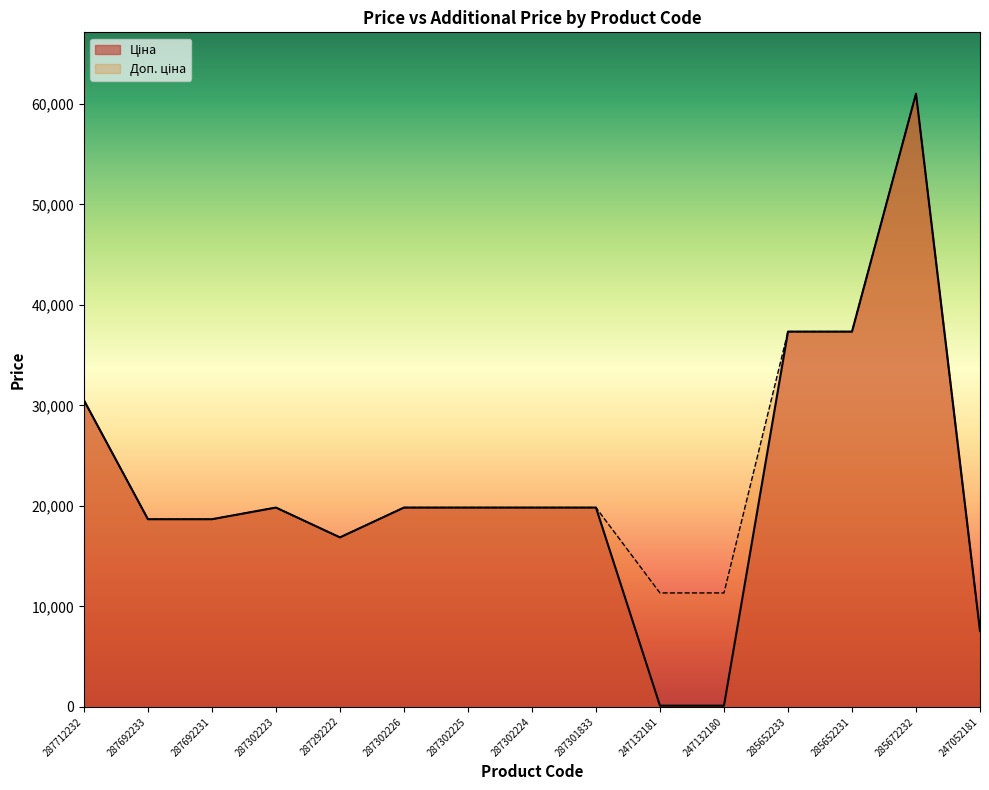

Is it true that Доп. ціна equals 7097.1 at 247132181?

False